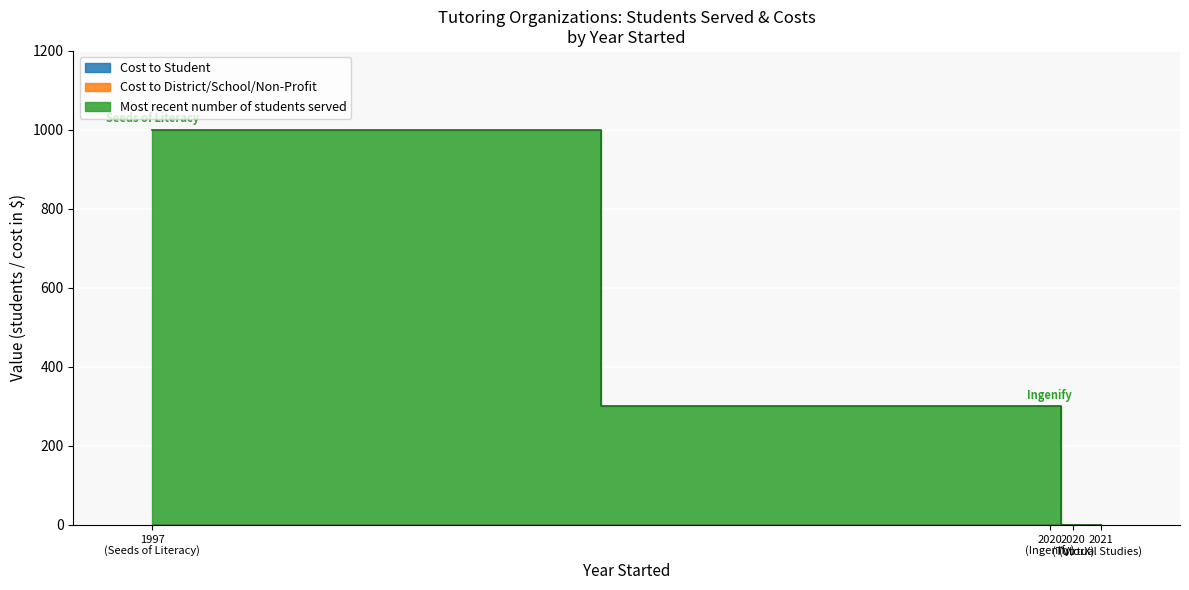

What is the maximum value shown in the chart?

1000